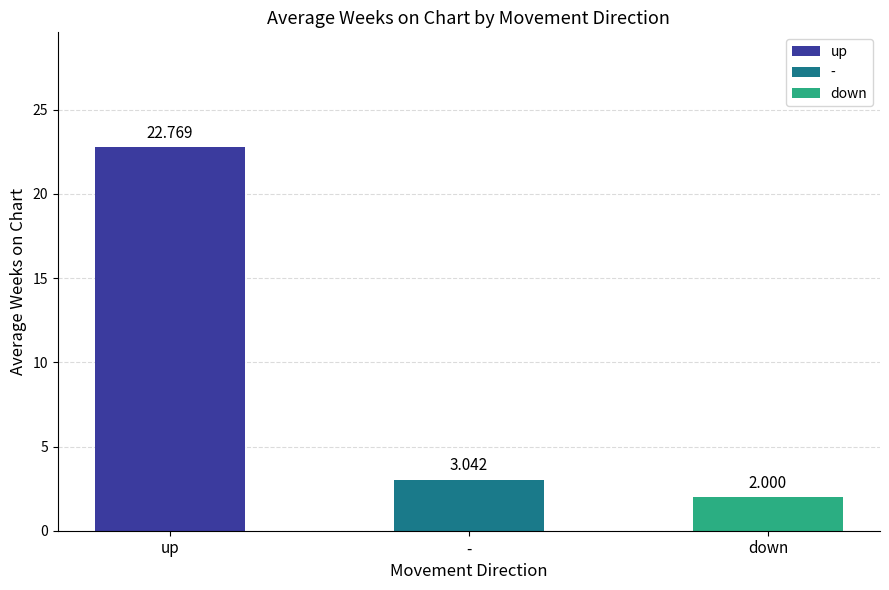

Which series has the largest total across all categories?

up